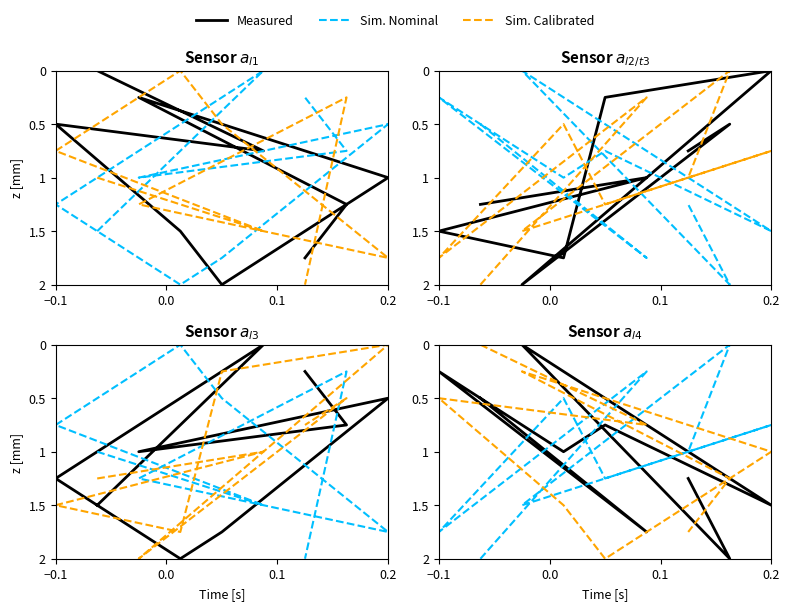

In Sim. Nominal, how many points are lower than both neighbors (excluding endpoints)?

4